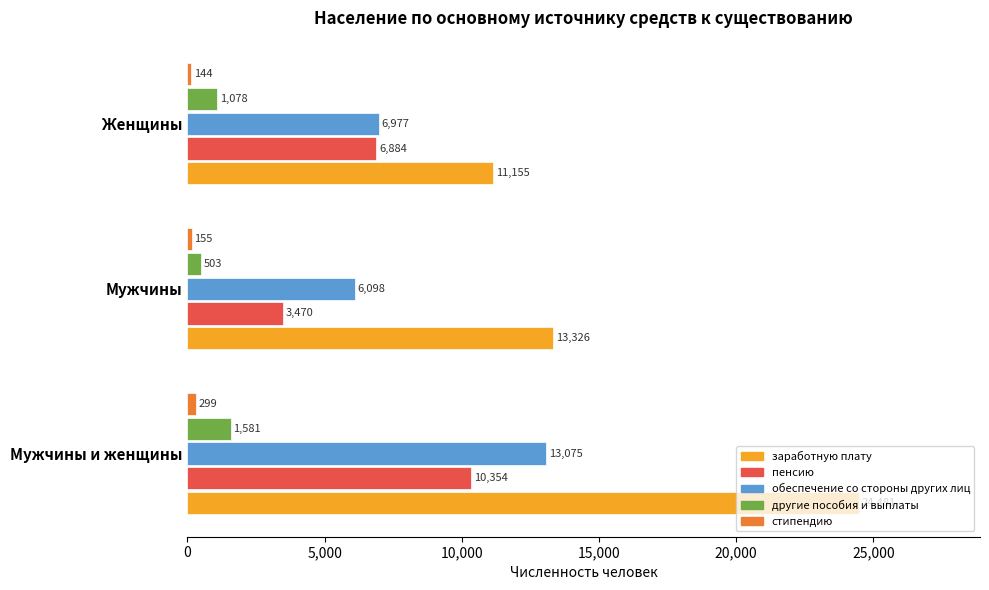

At which label is другие пособия и выплаты closest to 1042?

Женщины